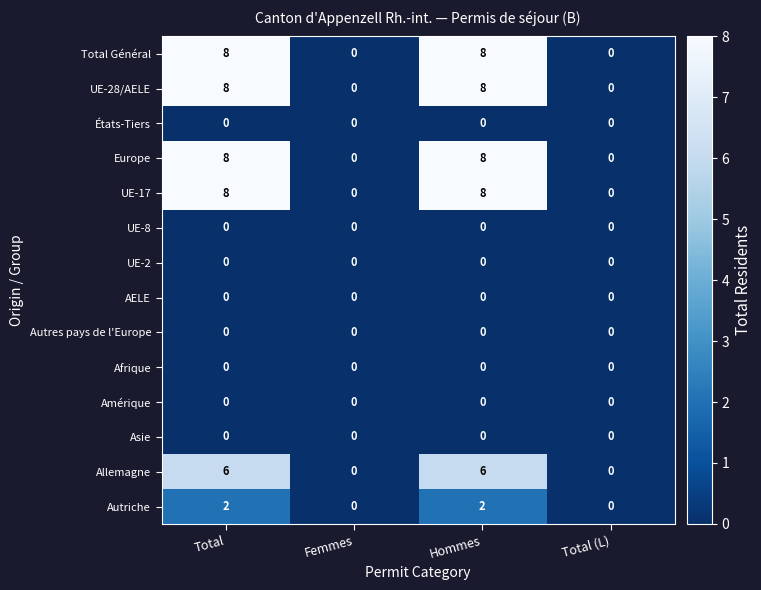

What is the difference between the maximum and second lowest values in the Europe series?

8